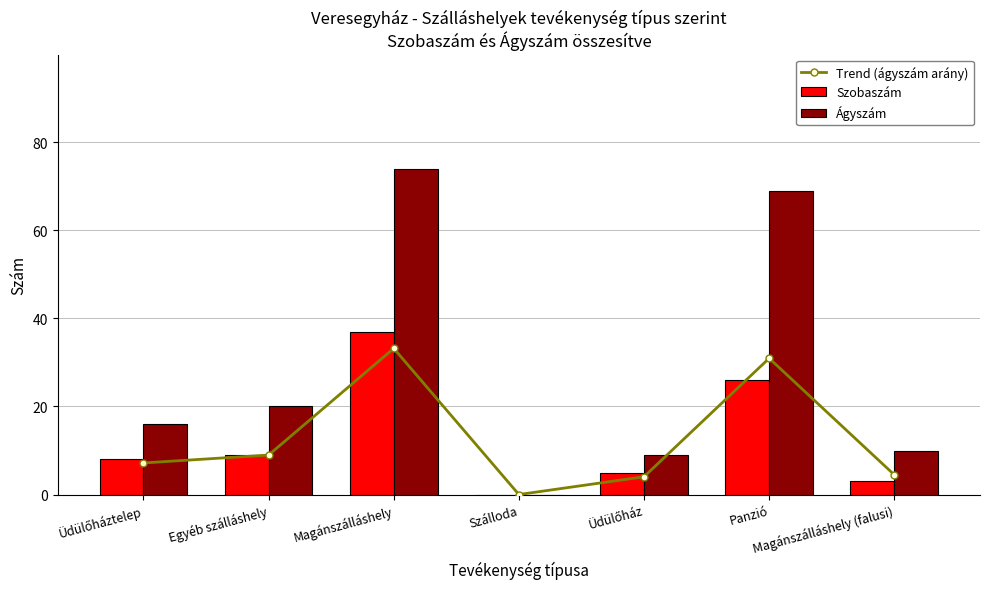

What is the label of the 6th bar from the right?

Egyéb szálláshely